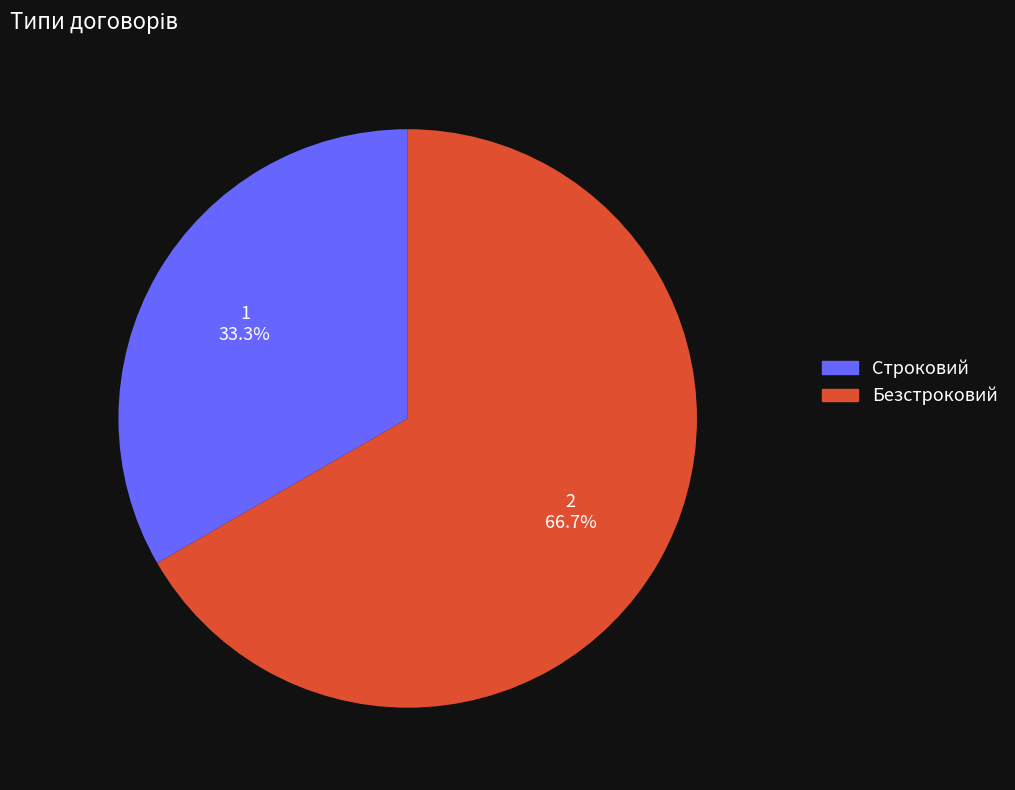

To the nearest percent, what is the difference between the largest and smallest slice percentages?

33%